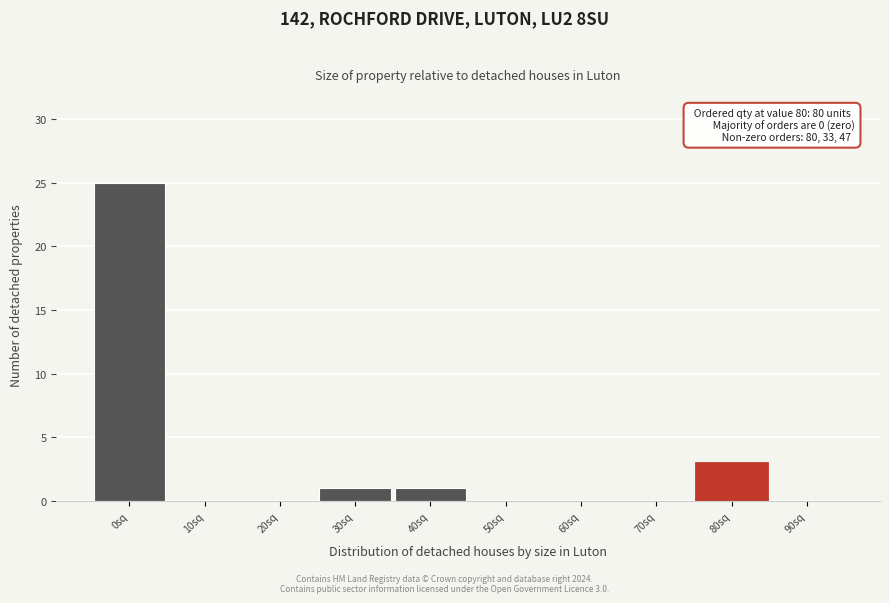

Reading right to left, transcribe all the data shown in this chart.

90sq=0	80sq=3	70sq=0	60sq=0	50sq=0	40sq=1	30sq=1	20sq=0	10sq=0	0sq=25